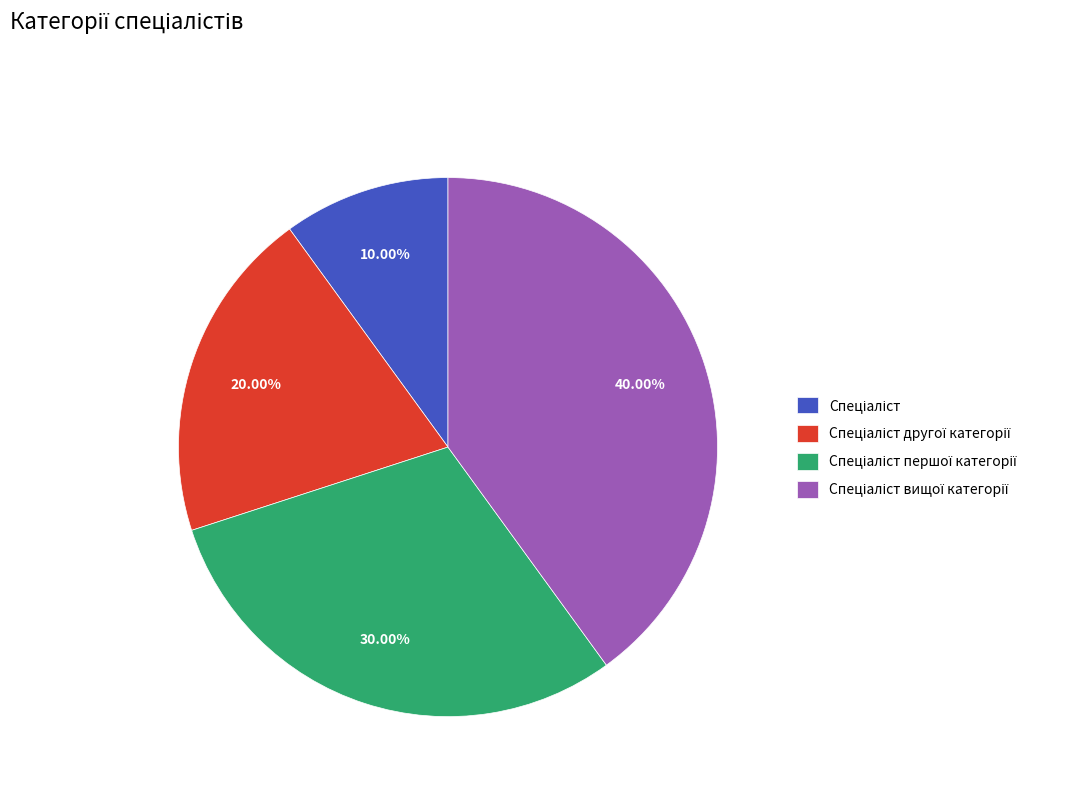

Is there any slice that represents more than half of the pie?

No